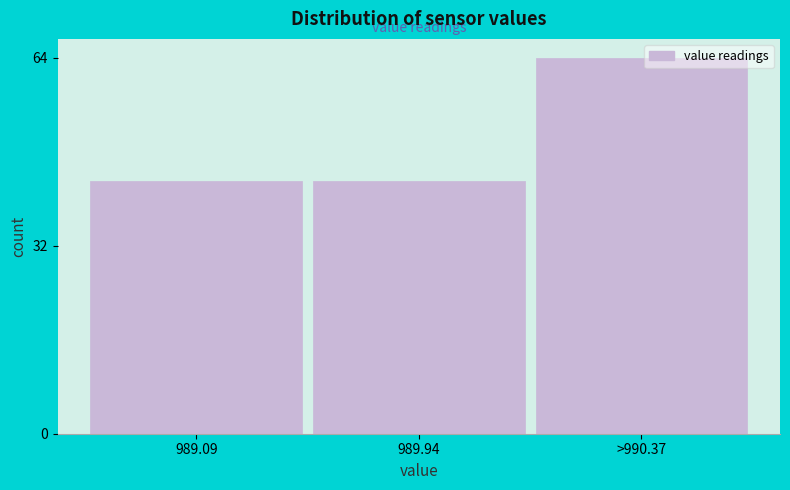

Reading left to right, list all the values displayed in this chart.

43	43	64